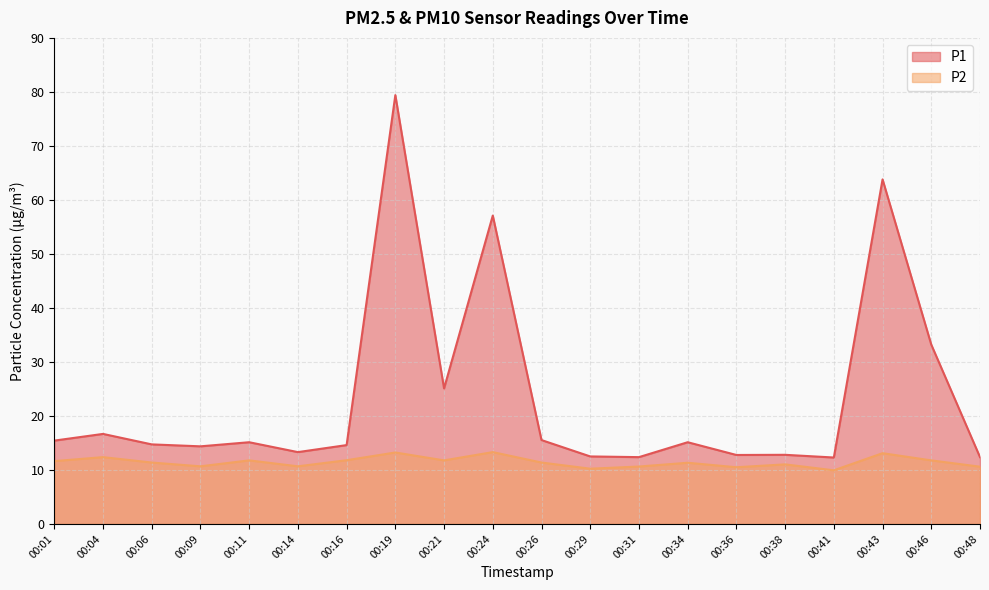

How many interior local peaks does the P1 series have?

7